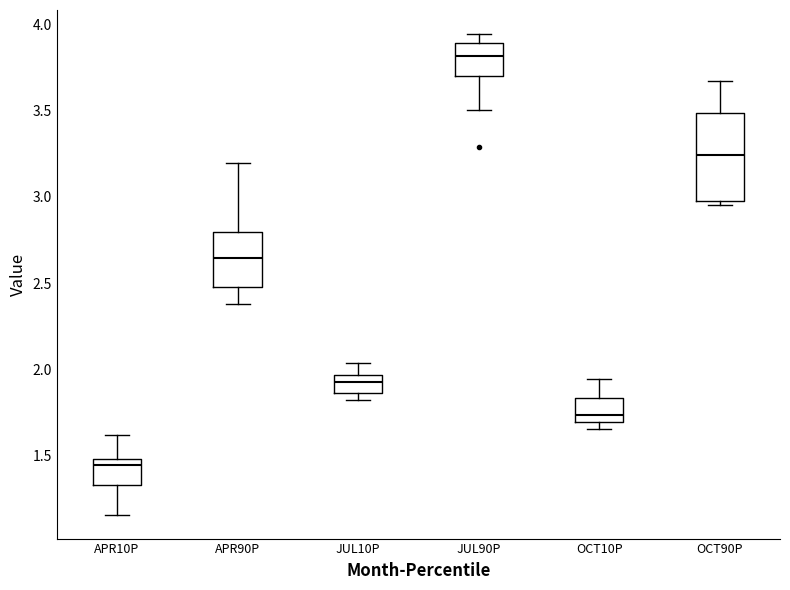

Where does the upper whisker of the box for OCT10P end on the y-axis? The values are not printed on the chart, so give them approximately, as read against the axis.

1.95